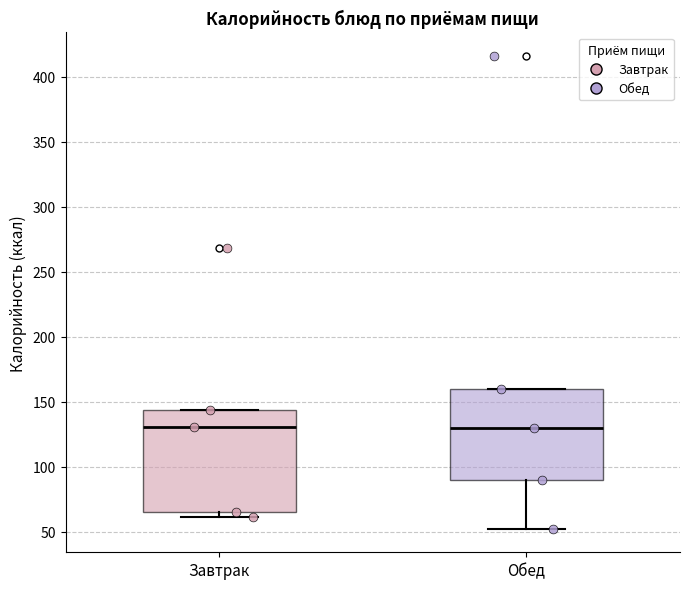

Reading left to right, transcribe this box plot: for each box, give where its median line is, the range the box spans, and where its two whiskers end, as read against the y-axis. The values are not printed on the chart, so give them approximately, as read against the axis.

Завтрак: median 130, box 65 to 145, whiskers 60 to 145
Обед: median 130, box 90 to 160, whiskers 50 to 160